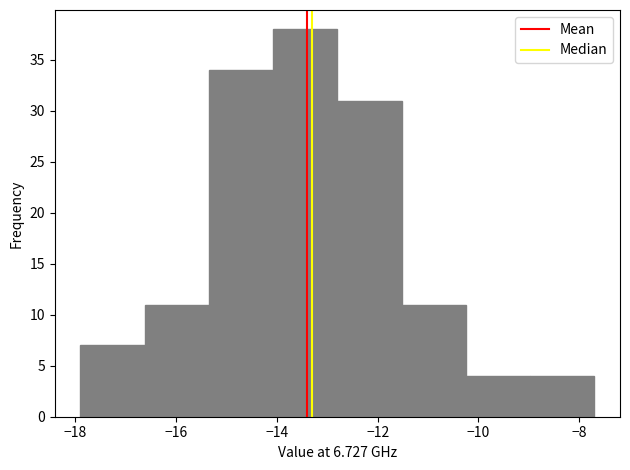

Over which range of the x-axis is the bar tallest?

-14.0 to -12.8